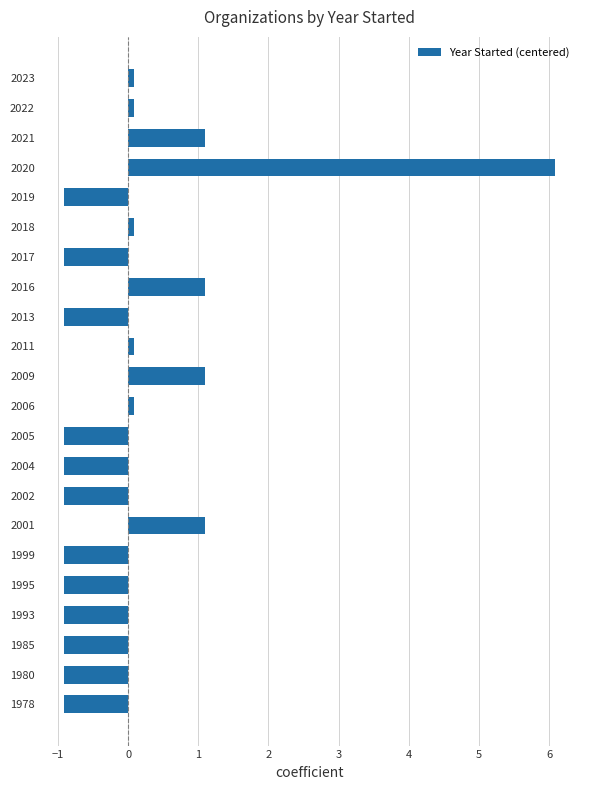

What is the minimum value shown in the chart?

-0.9